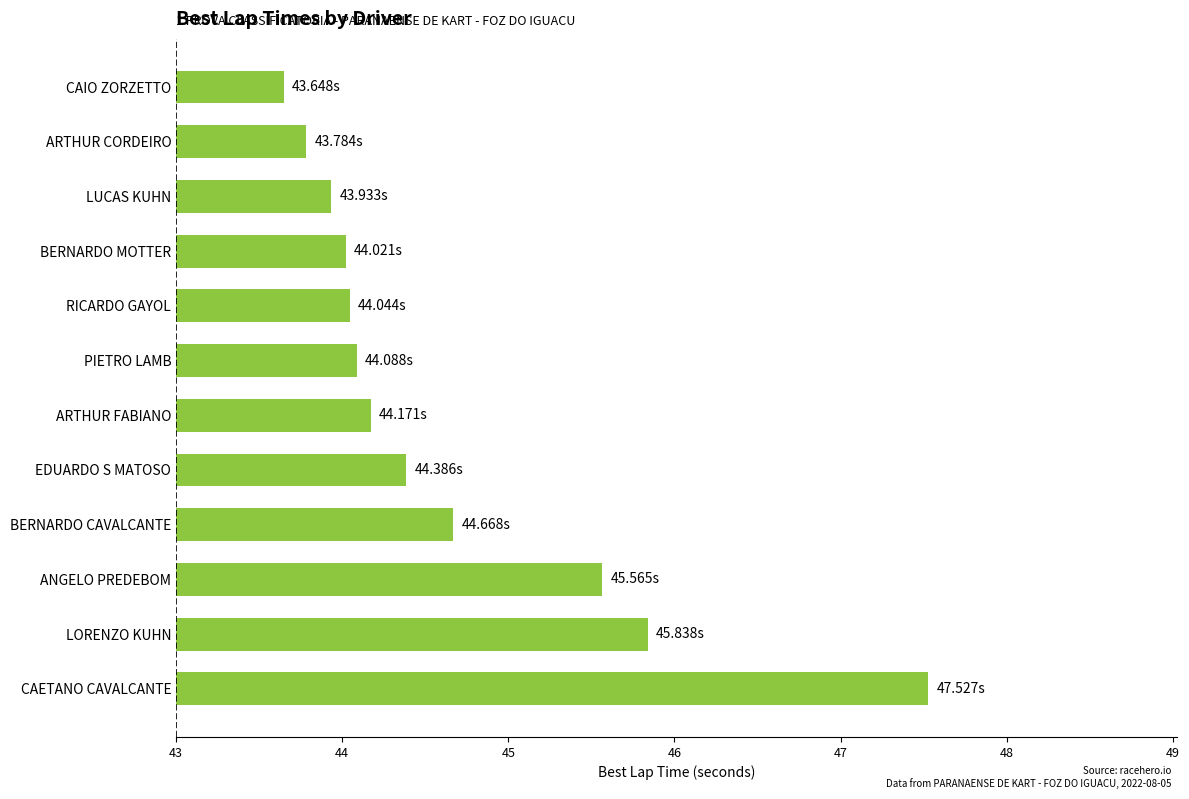

At which label is the value closest to 45?

BERNARDO CAVALCANTE